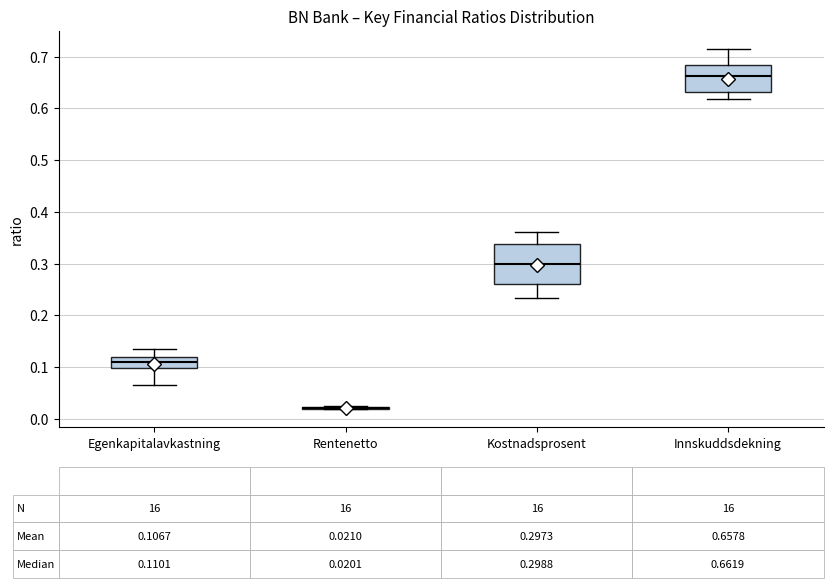

Comparing the boxes themselves (not the whiskers), which one is the tallest?

Kostnadsprosent